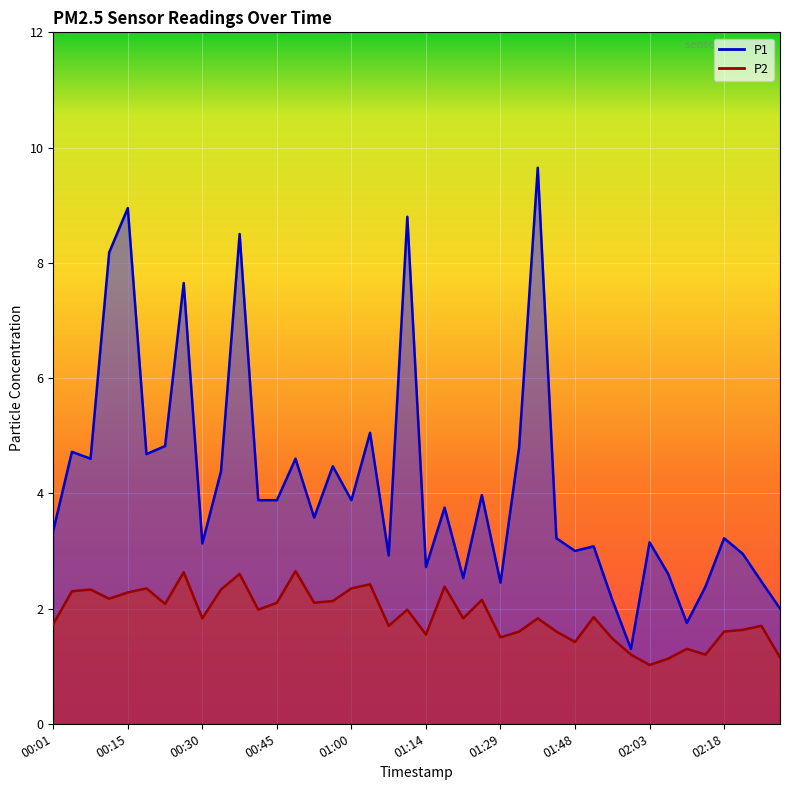

What is the lowest value of the P2 series?

1.0